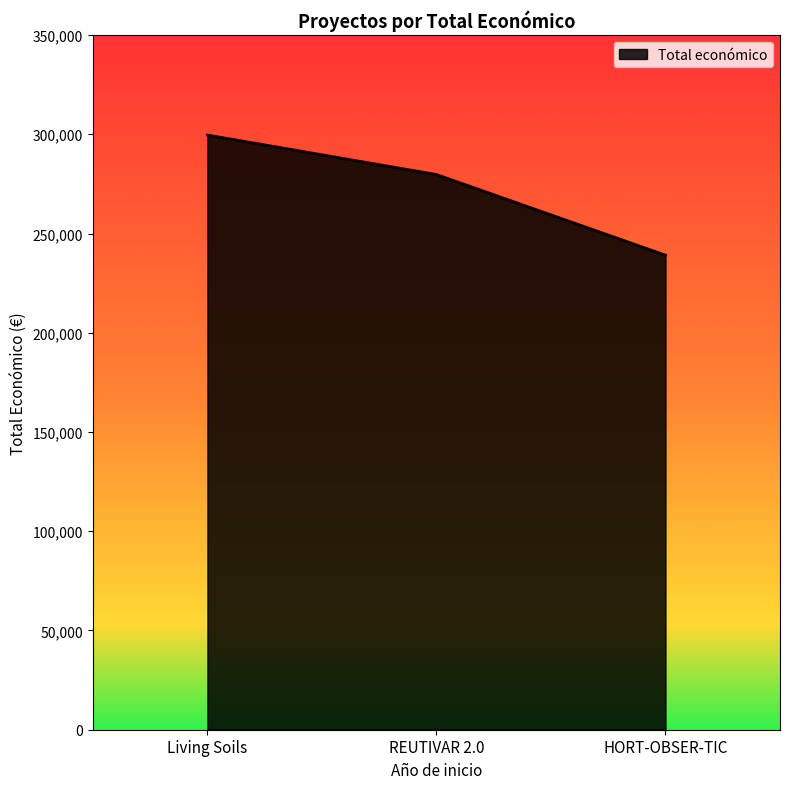

What is the minimum value shown in the chart?

239073